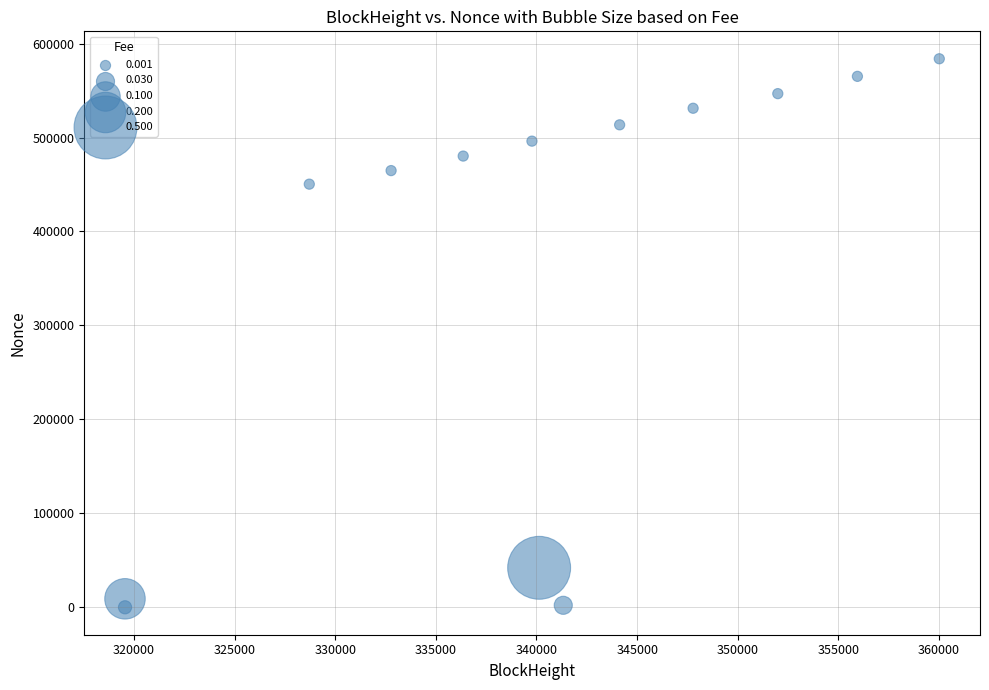

What Y value in the scatter plot is closest to 291920?

450378